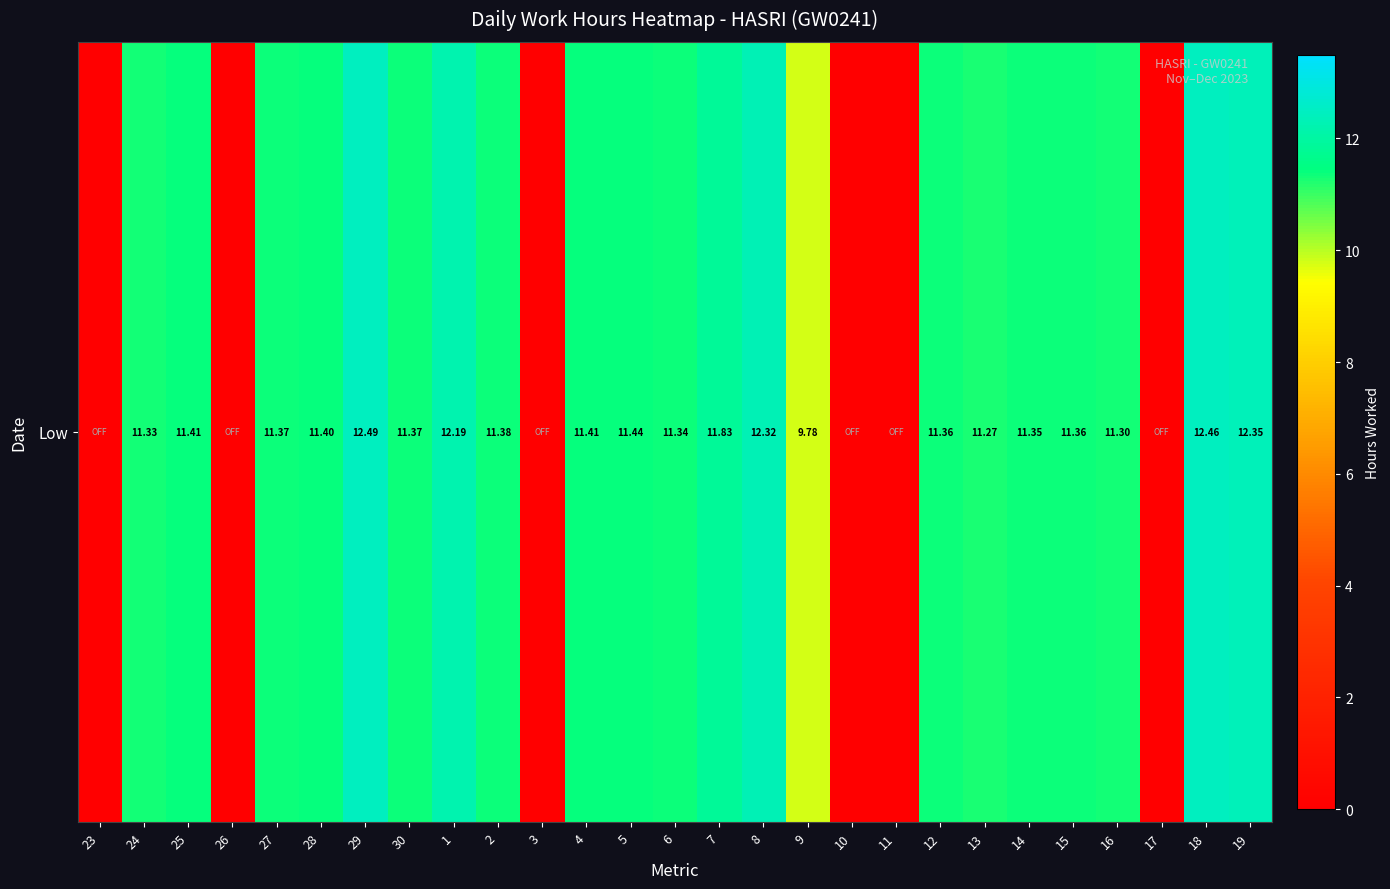

True or false: the data shows 5.9 at 2.

False